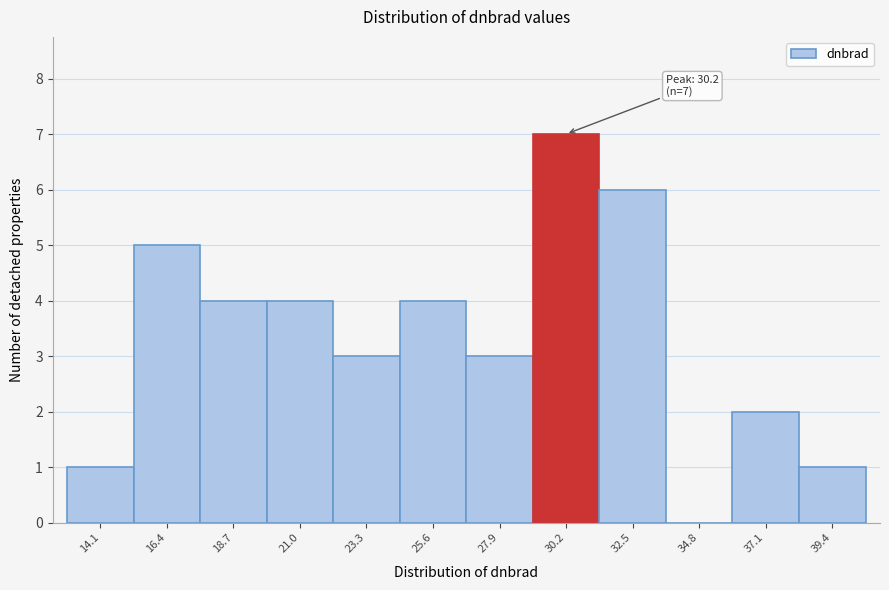

Which range on the x-axis has the tallest bar?

29.0 to 31.5